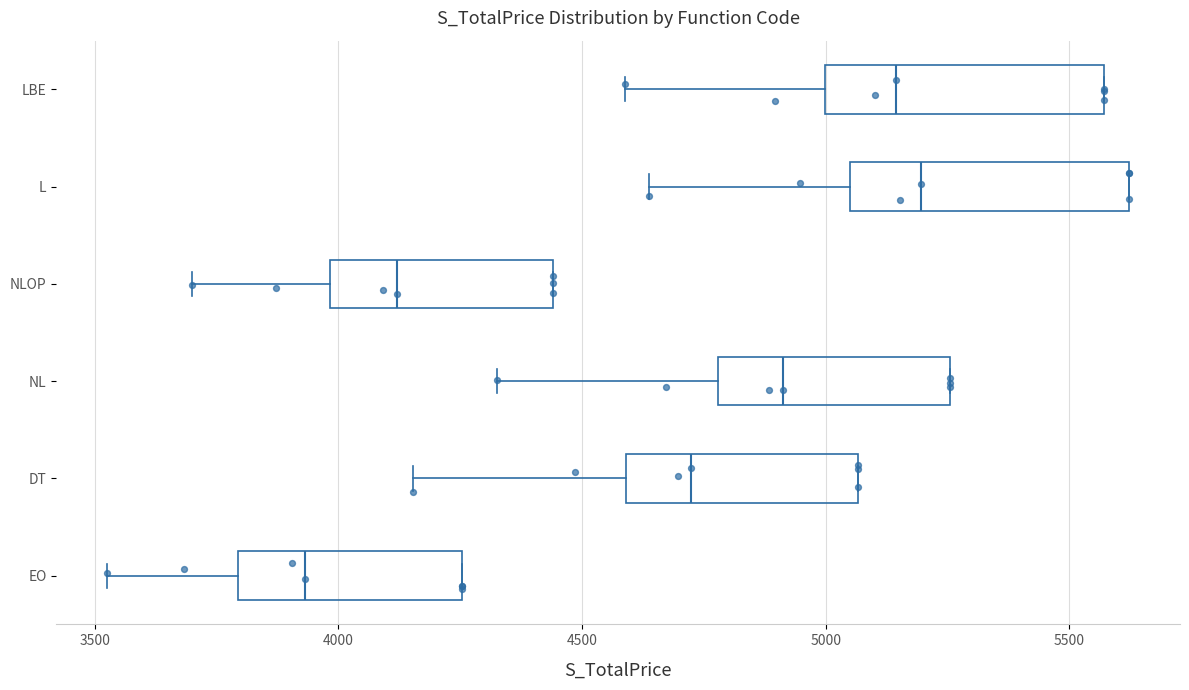

Which box has the furthest to the left median line?

EO